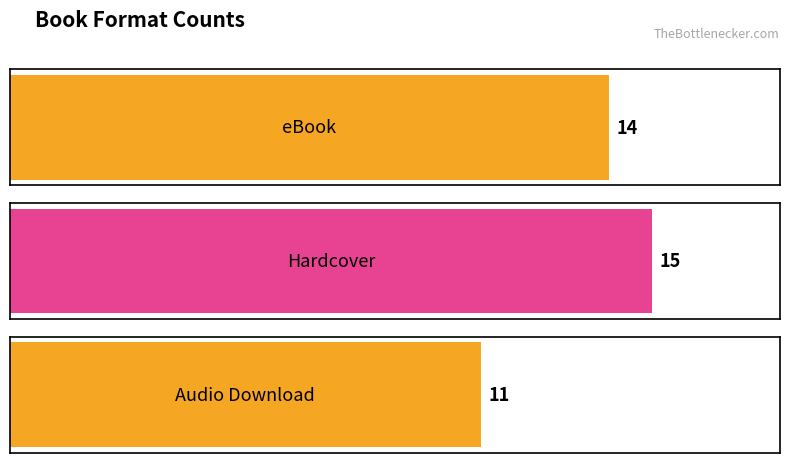

What is the change in value from eBook to Hardcover?

+1